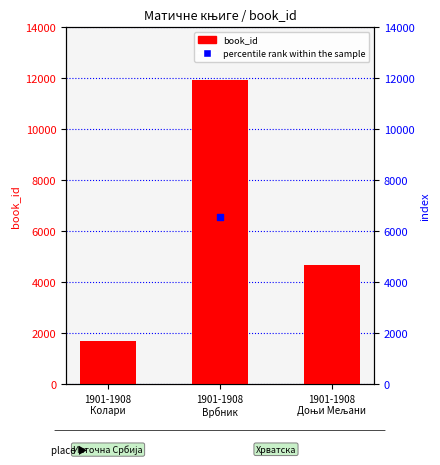

What is the ratio of the value at 1901-1908
Доњи Мељани to the value at 1901-1908
Колари?

2.8